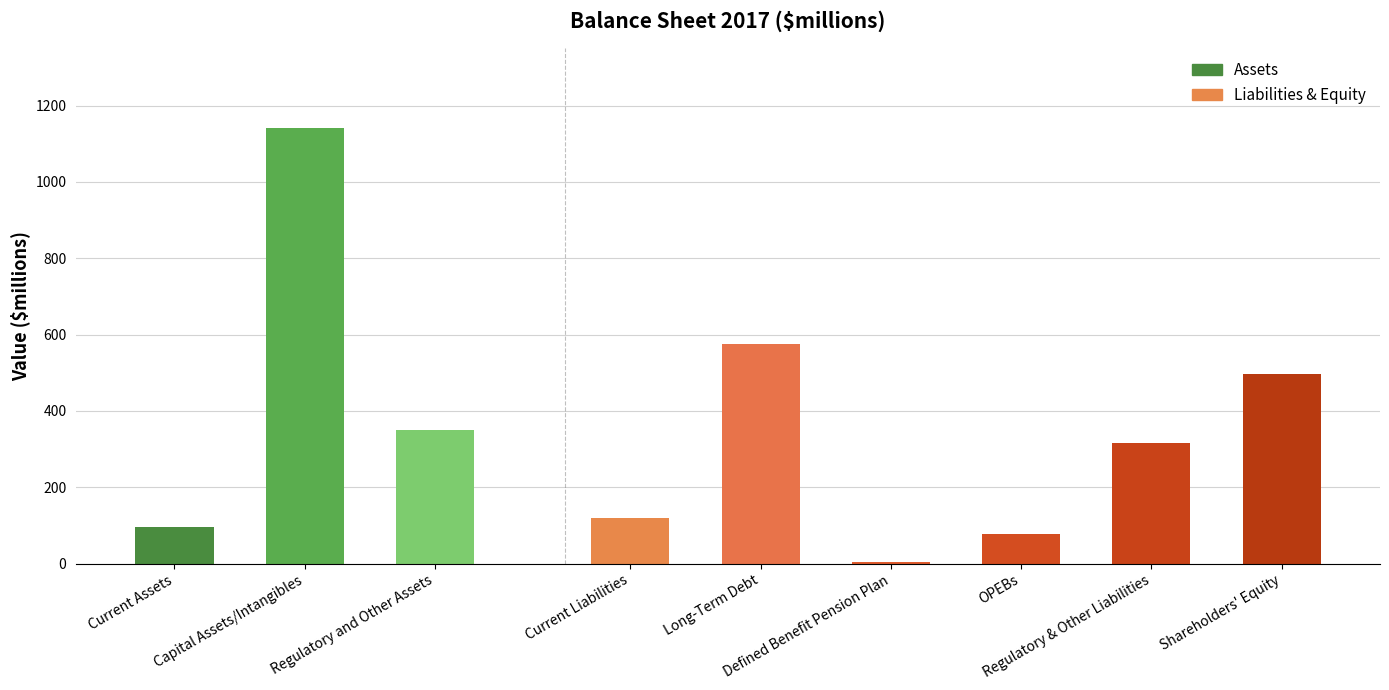

What is the label of the 4th bar from the left?

Current Liabilities